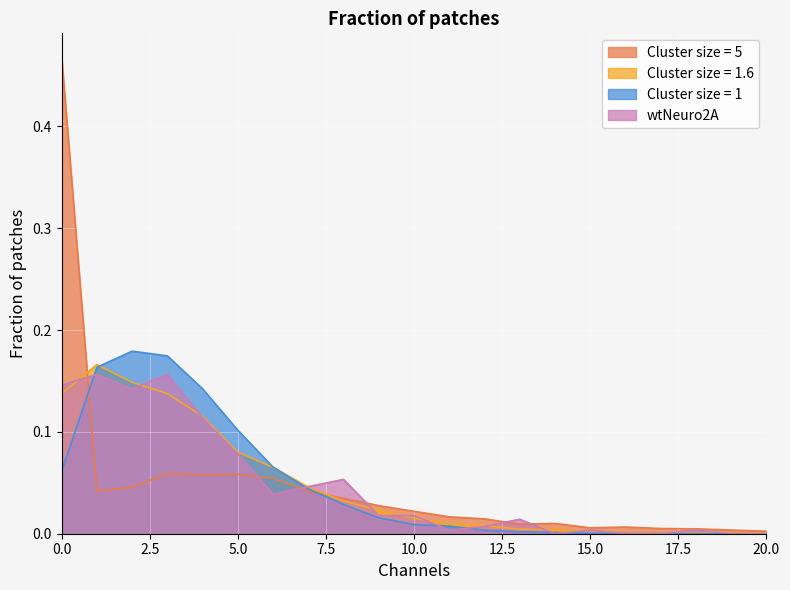

Count the number of data series in this chart.

4